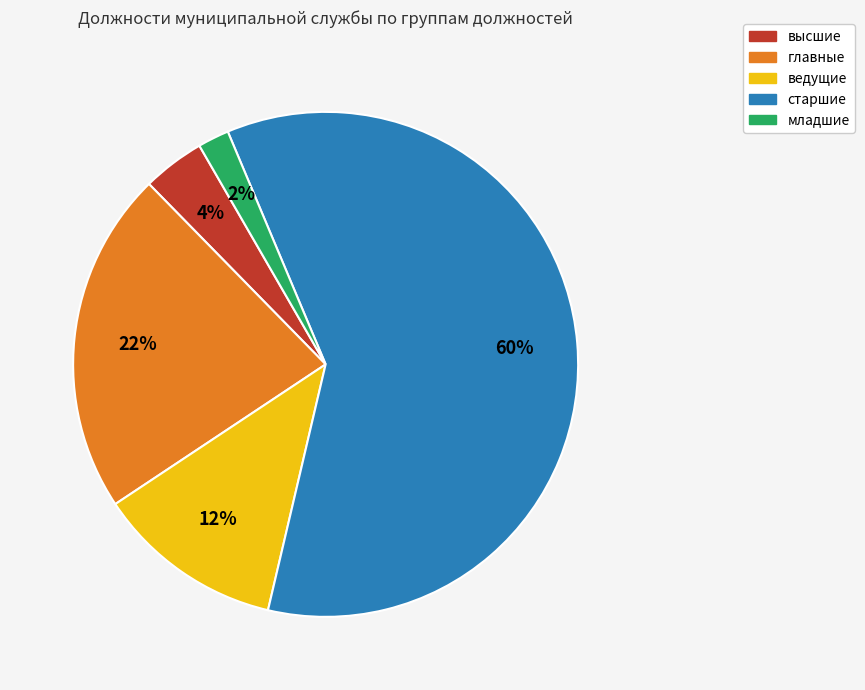

Is it true that старшие is 74% of the pie?

False